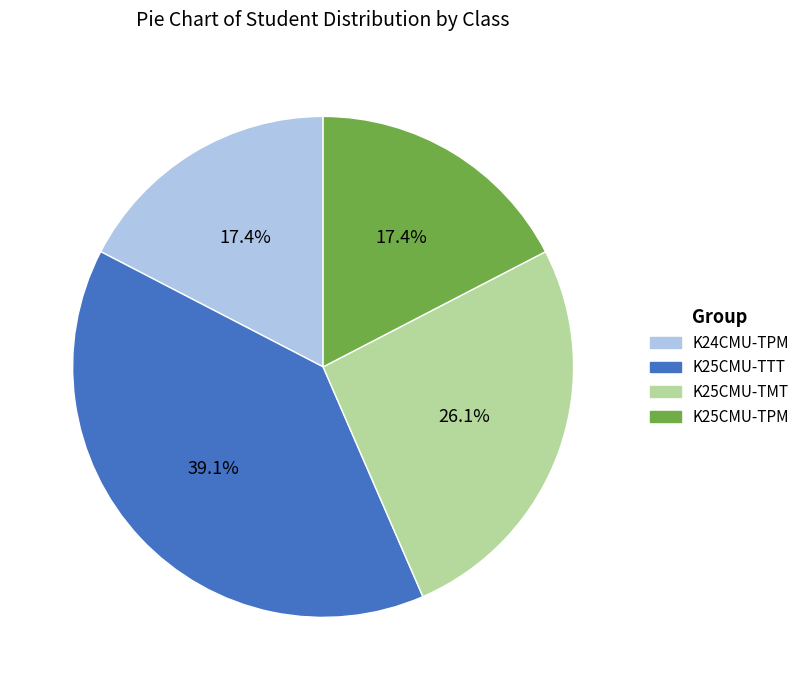

What is the total percentage of K25CMU-TPM and K24CMU-TPM?

34.8%